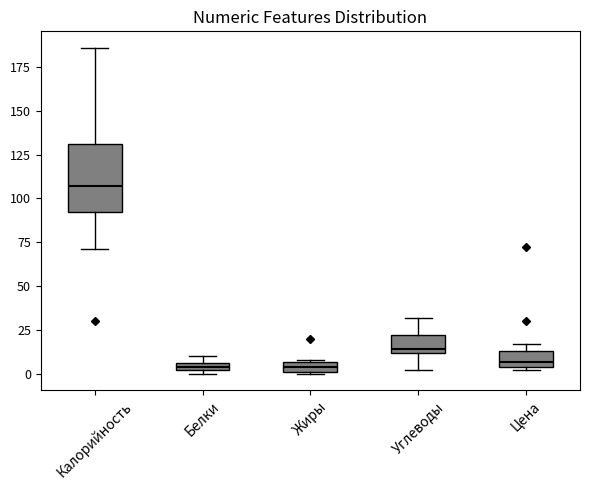

Comparing the boxes themselves (not the whiskers), which one is the tallest?

Калорийность